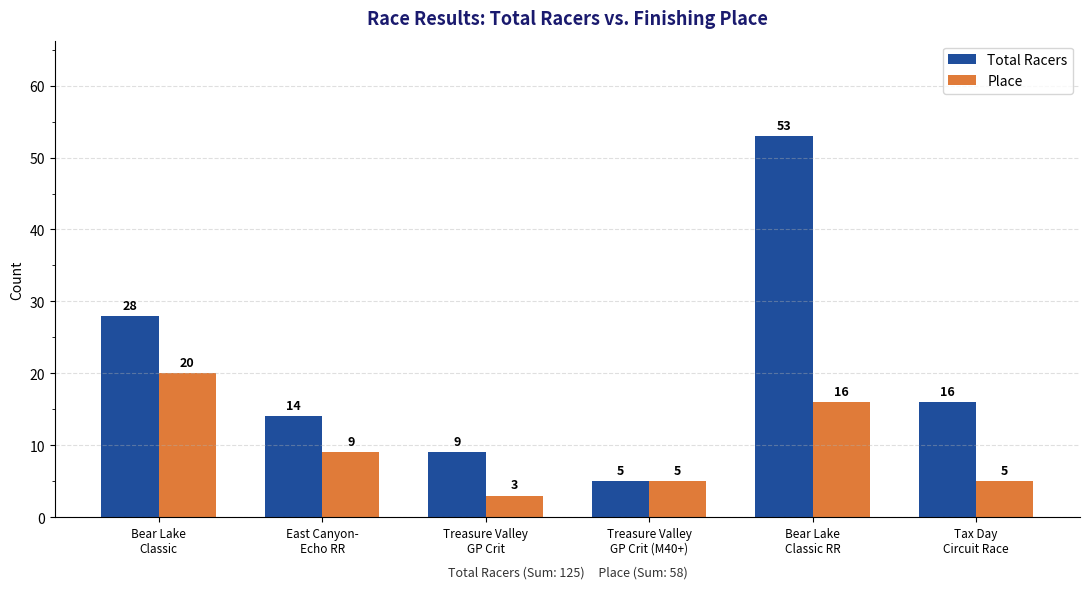

Reading left to right, list all the values displayed in this chart.

Total Racers: 28	14	9	5	53	16
Place: 20	9	3	5	16	5